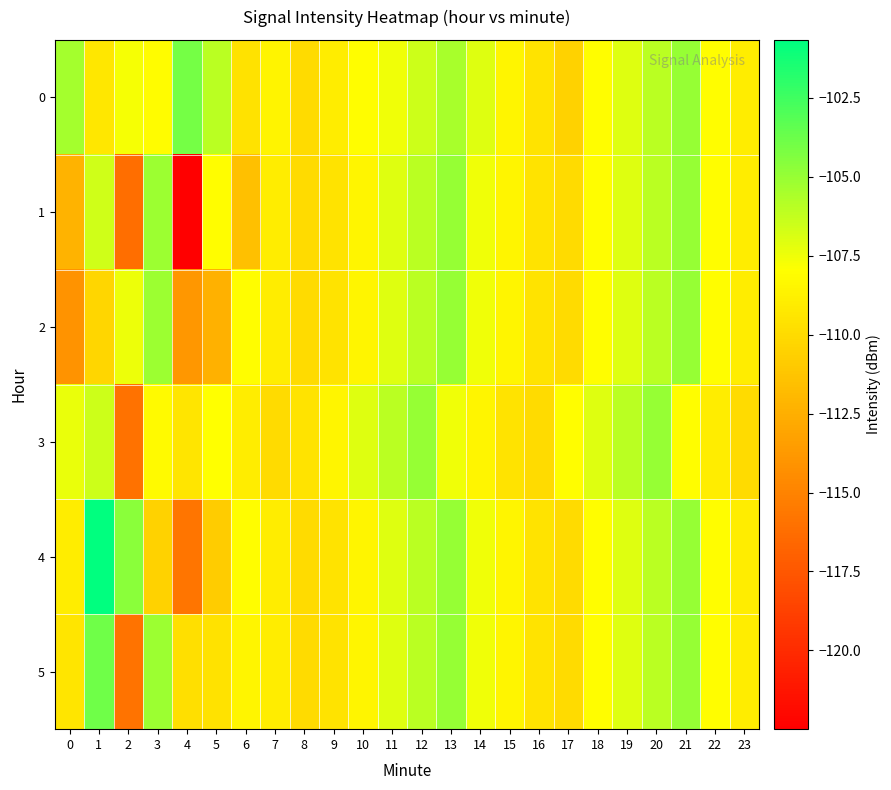

What is the total value across all series at 13?

-633.0